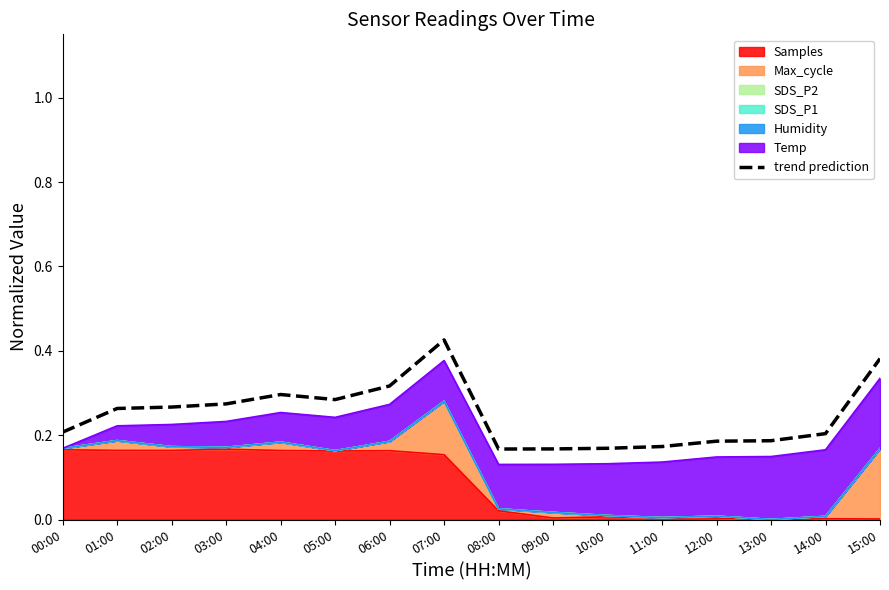

How many values are between 0 and 1?

16